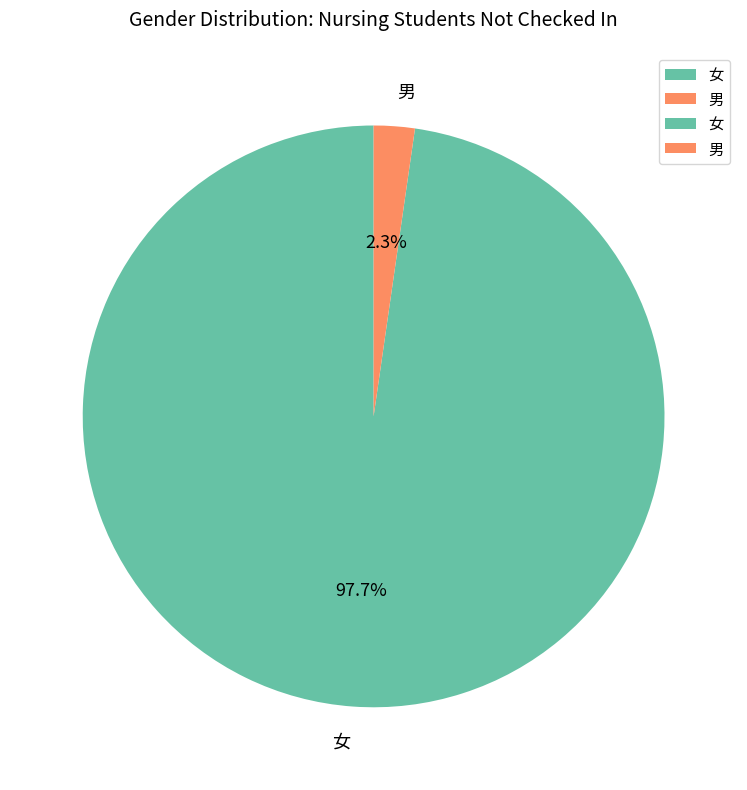

What percentage do 女 and 男 together represent?

100.0%